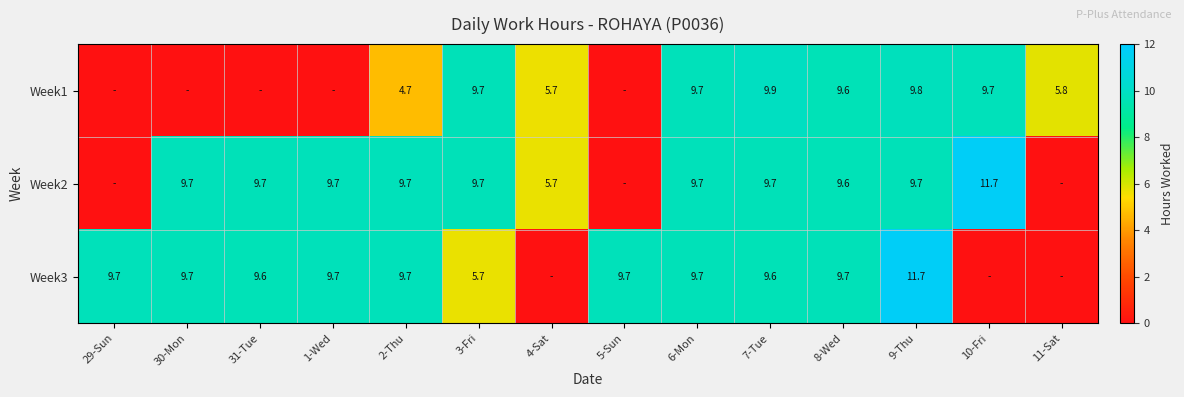

What is the sum of the Week1 values at 2-Thu and 6-Mon?

14.4